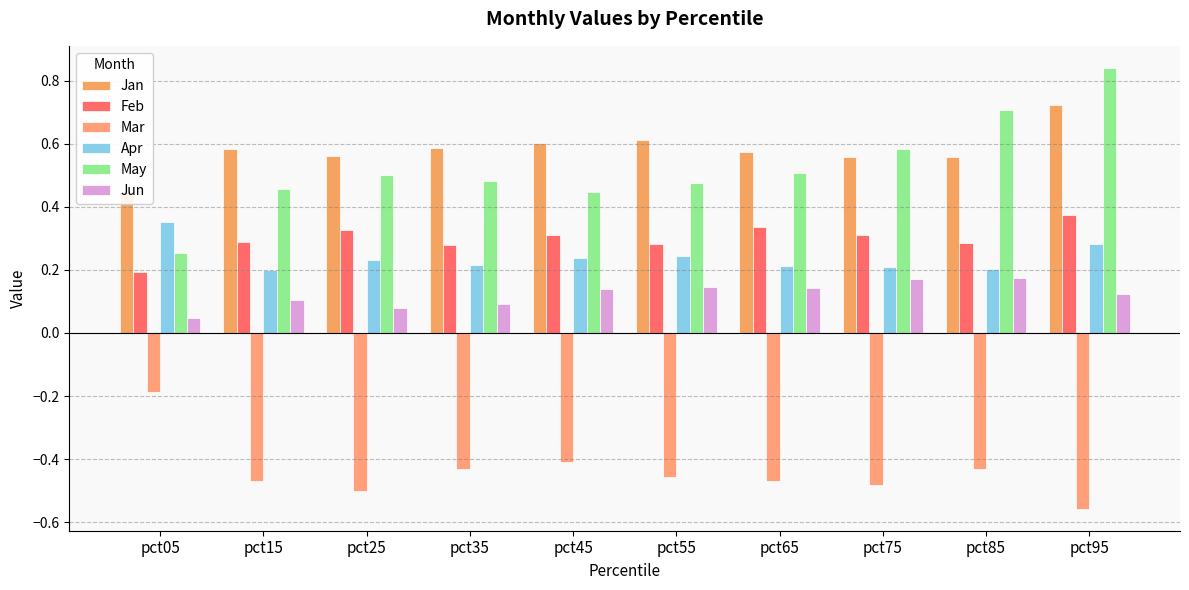

The value of Jun at pct05 is 0.0. True or false?

True